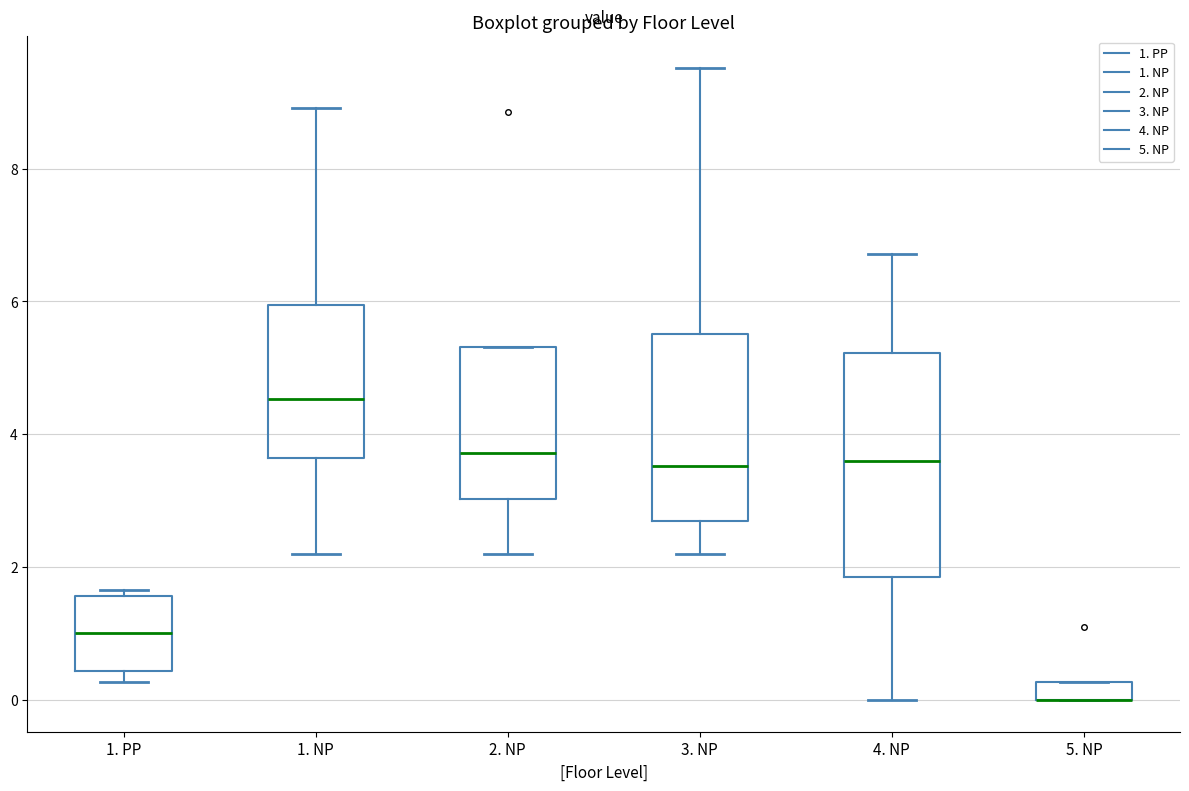

Where does the median line of the box for 1. PP sit on the y-axis? The values are not printed on the chart, so give them approximately, as read against the axis.

1.0